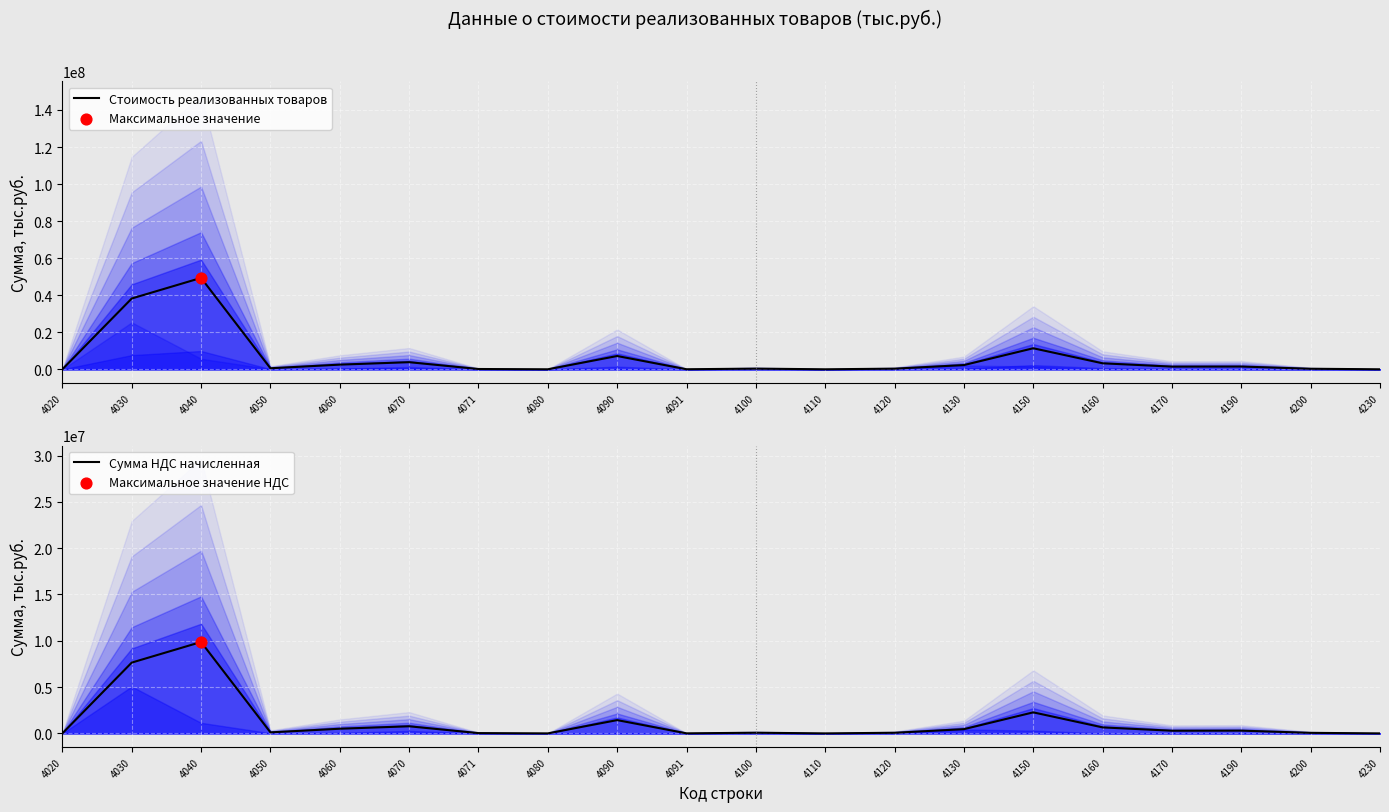

At which category is the sum across all series the highest?

4040